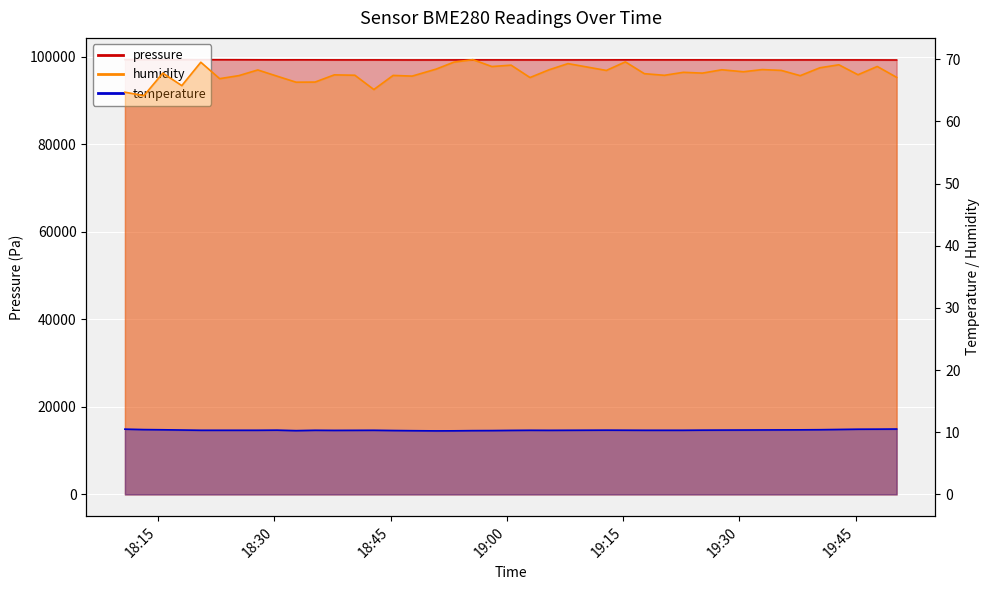

What is the difference between the maximum and second lowest values in the temperature_line series?

0.3